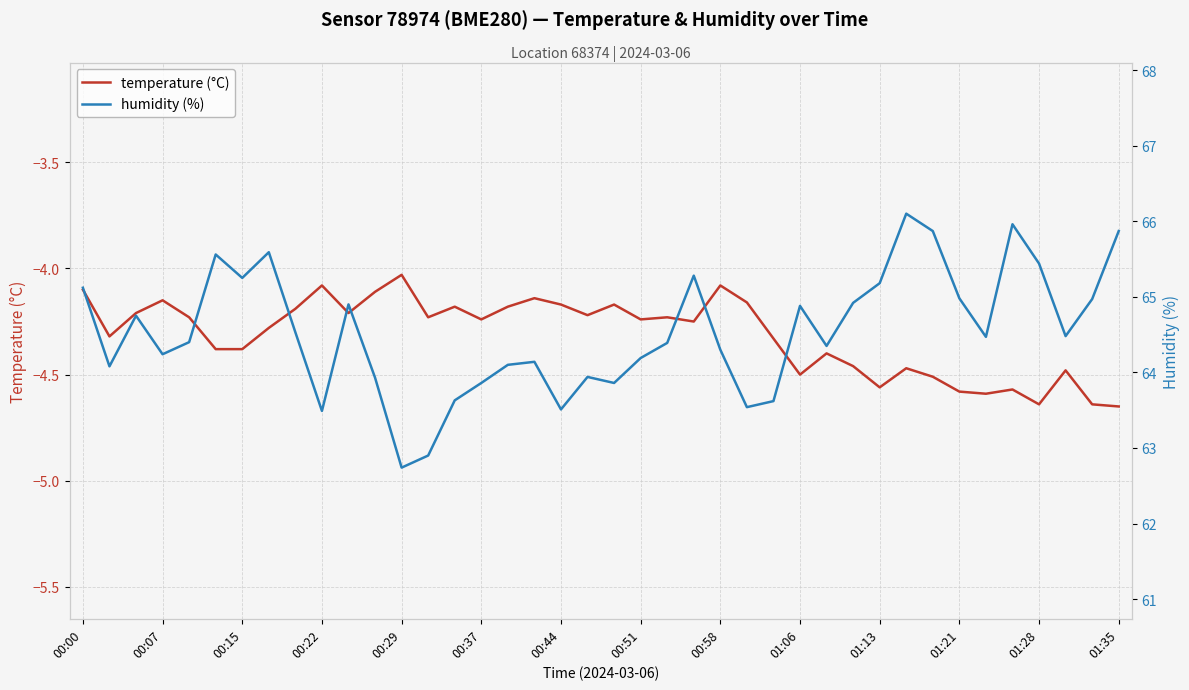

Reading right to left, transcribe all the data shown in this chart.

temperature (°C): -4.7	-4.6	-4.5	-4.6	-4.6	-4.6	-4.6	-4.5	-4.5	-4.6	-4.5	-4.4	-4.5	-4.3	-4.2	-4.1	-4.2	-4.2	-4.2	-4.2	-4.2	-4.2	-4.1	-4.2	-4.2	-4.2	-4.2	-4.0	-4.1	-4.2	-4.1	-4.2	-4.3	-4.4	-4.4	-4.2	-4.2	-4.2	-4.3	-4.1
humidity (%): 65.9	65.0	64.5	65.4	66.0	64.5	65.0	65.9	66.1	65.2	64.9	64.3	64.9	63.6	63.5	64.3	65.3	64.4	64.2	63.9	63.9	63.5	64.1	64.1	63.9	63.6	62.9	62.7	63.9	64.9	63.5	64.5	65.6	65.2	65.6	64.4	64.2	64.8	64.1	65.1